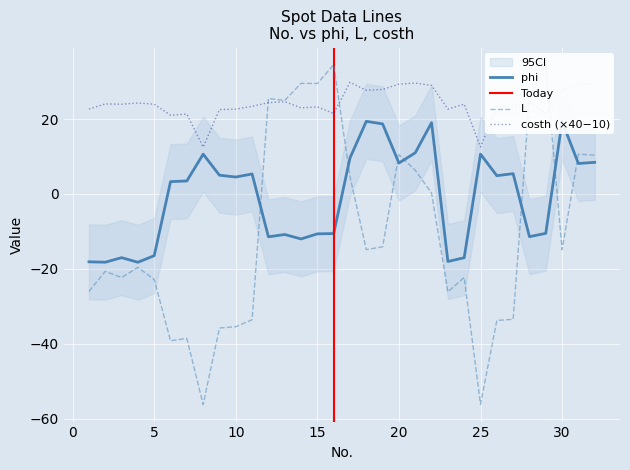

At how many categories does at least one series exceed -21?

32